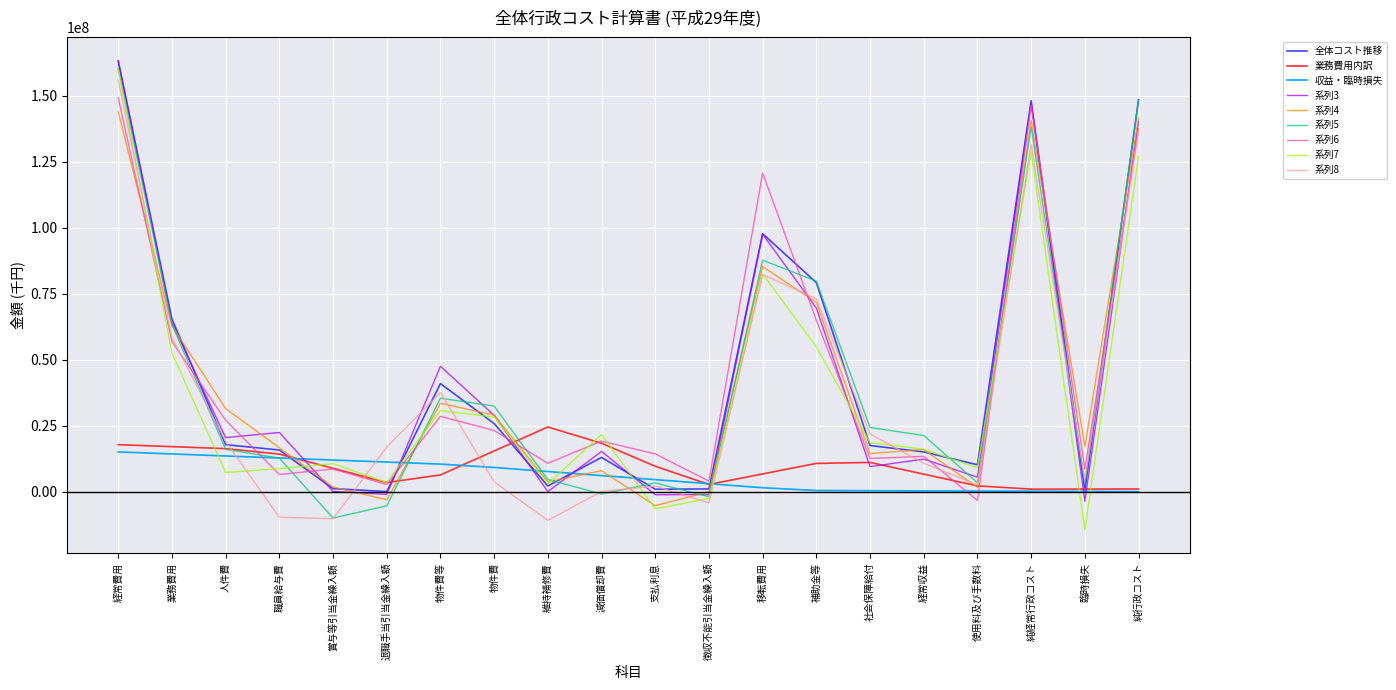

What is the minimum value shown in the chart?

-14461483.9